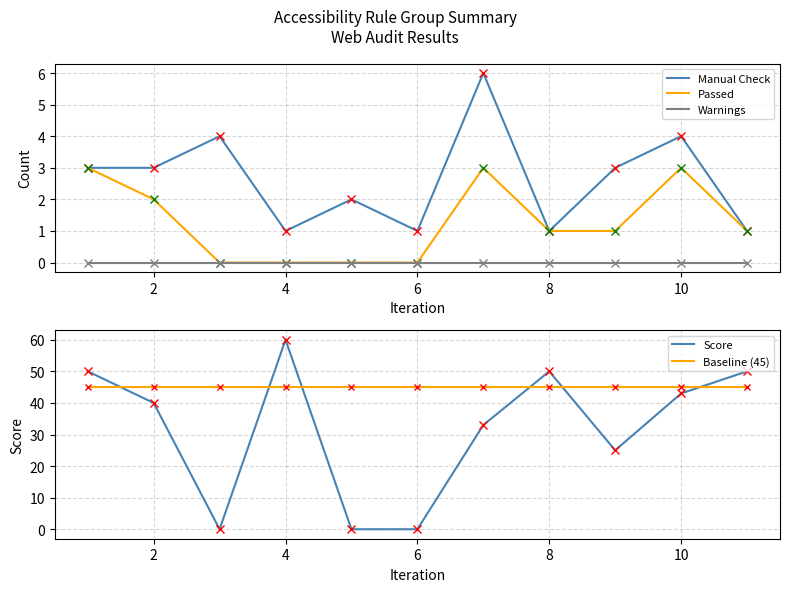

True or false: Baseline (45) has more than 2 interior local peaks.

False